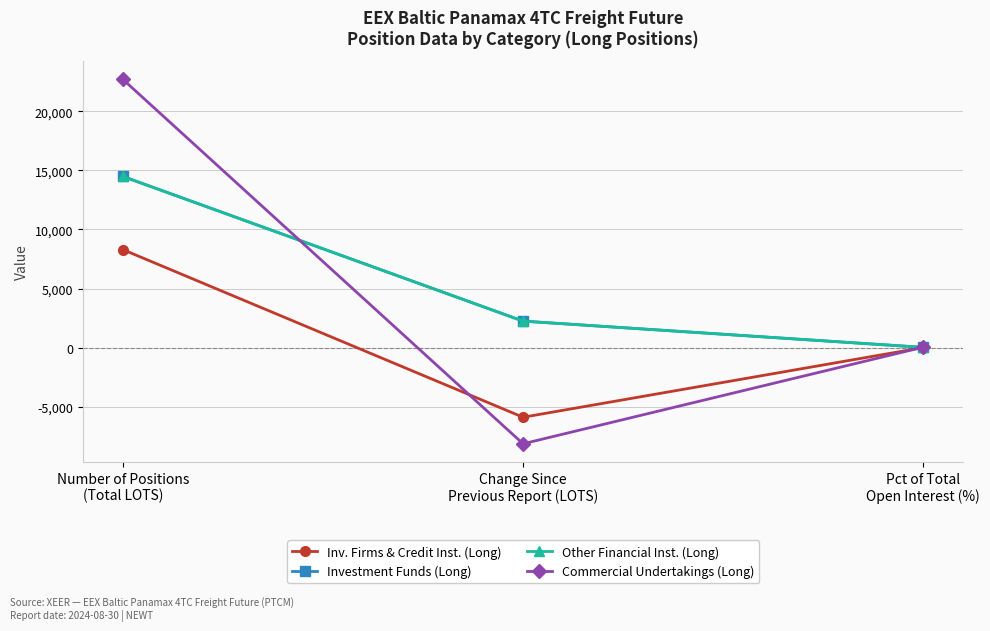

Is this an area chart (filled region under the line)?

No